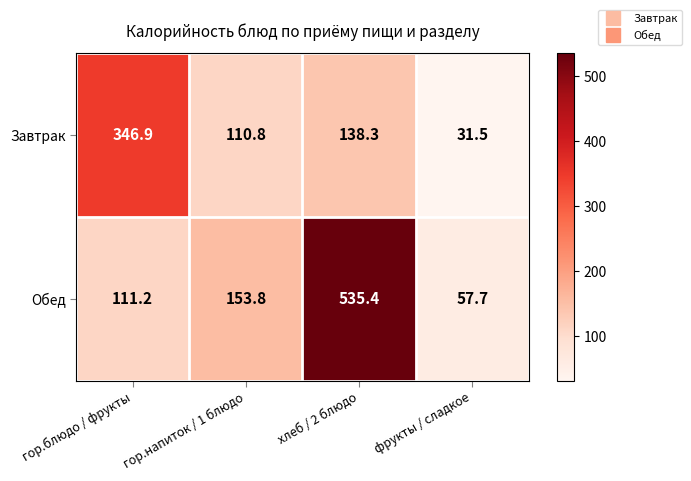

The Обед series shows 33.4 at гор.напиток / 1 блюдо. True or false?

False